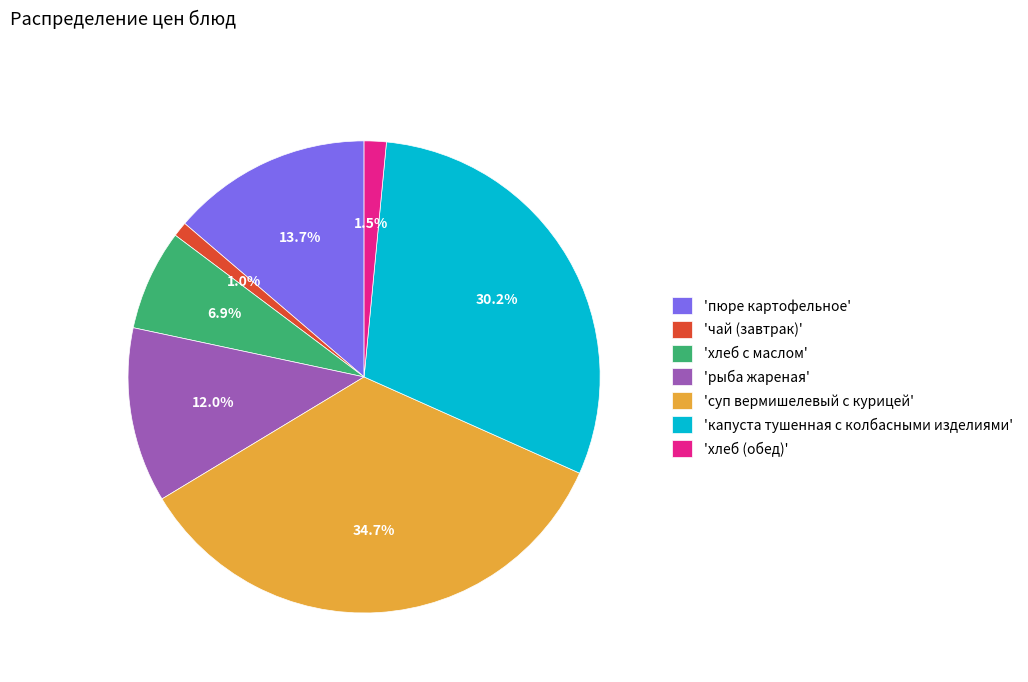

What portion of the pie excludes 'чай (завтрак)'?

99.0%